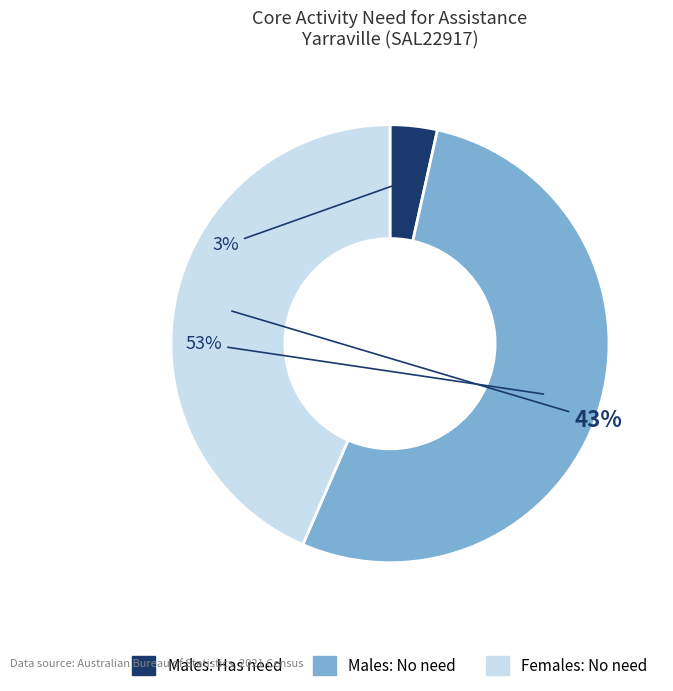

To the nearest percent, what is the average slice percentage?

33%